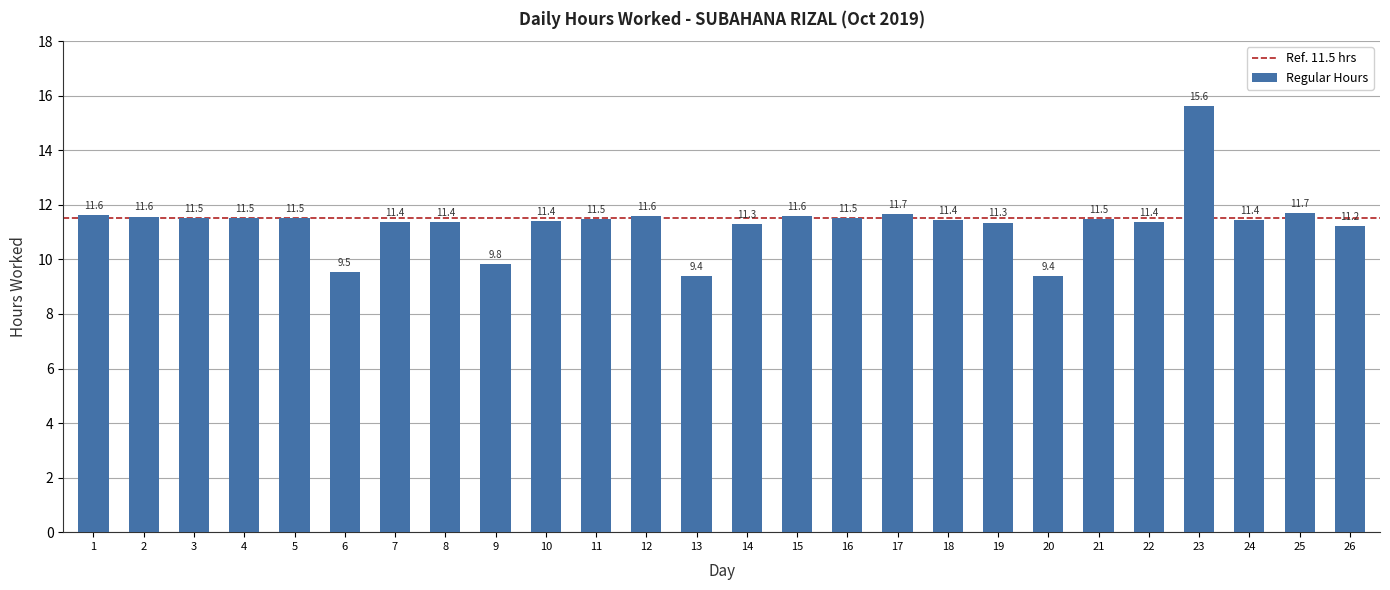

What is the average value?

11.3